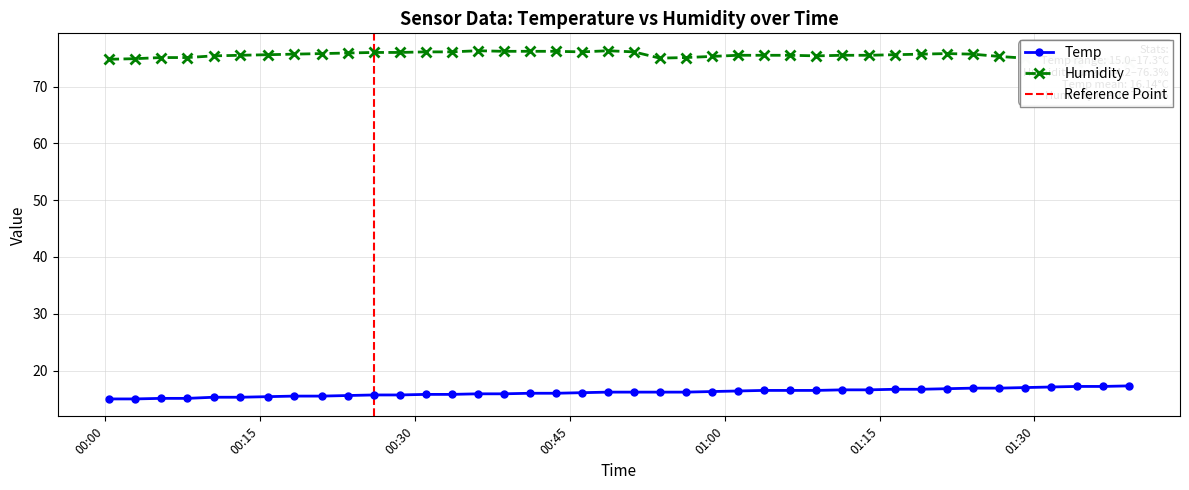

How many values in the Humidity series exceed 75?

33